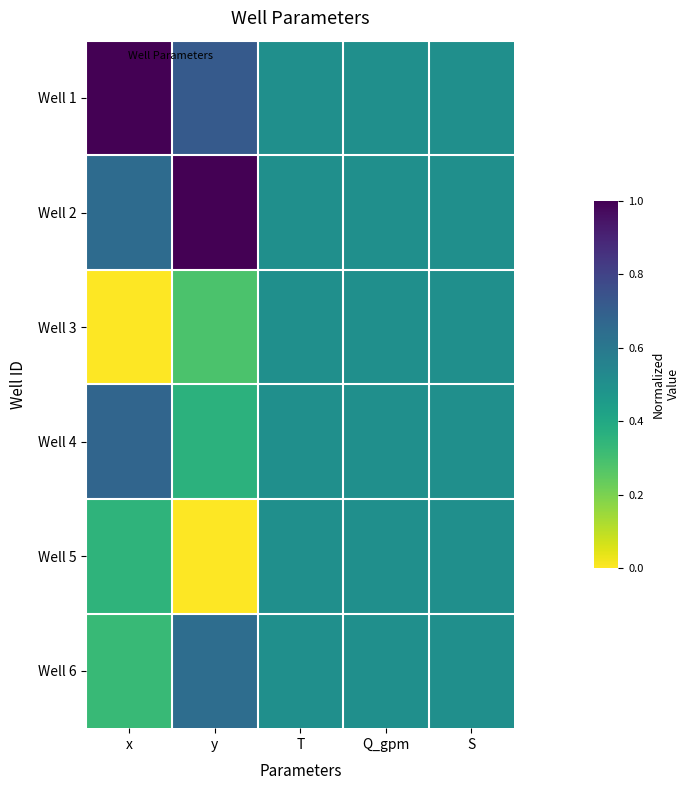

How many data points does each series have?

5